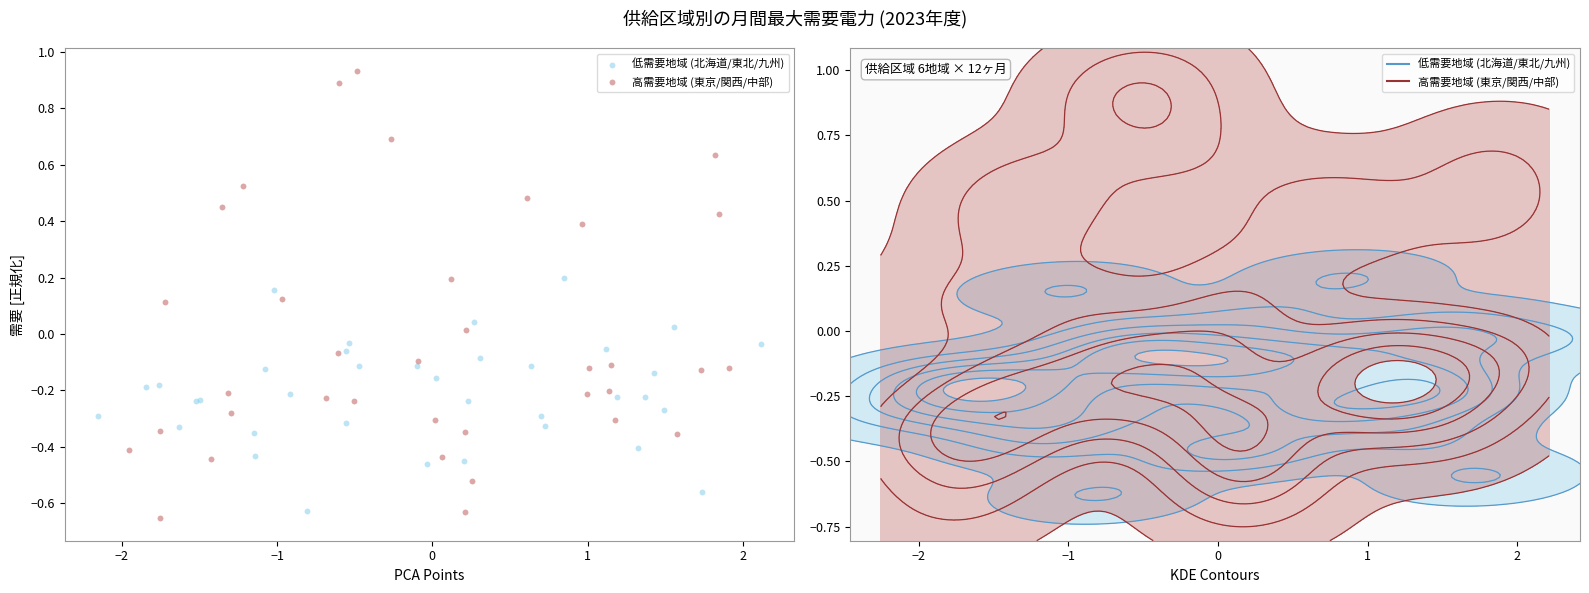

Which series reaches the maximum Y coordinate?

高需要地域 (東京/関西/中部)